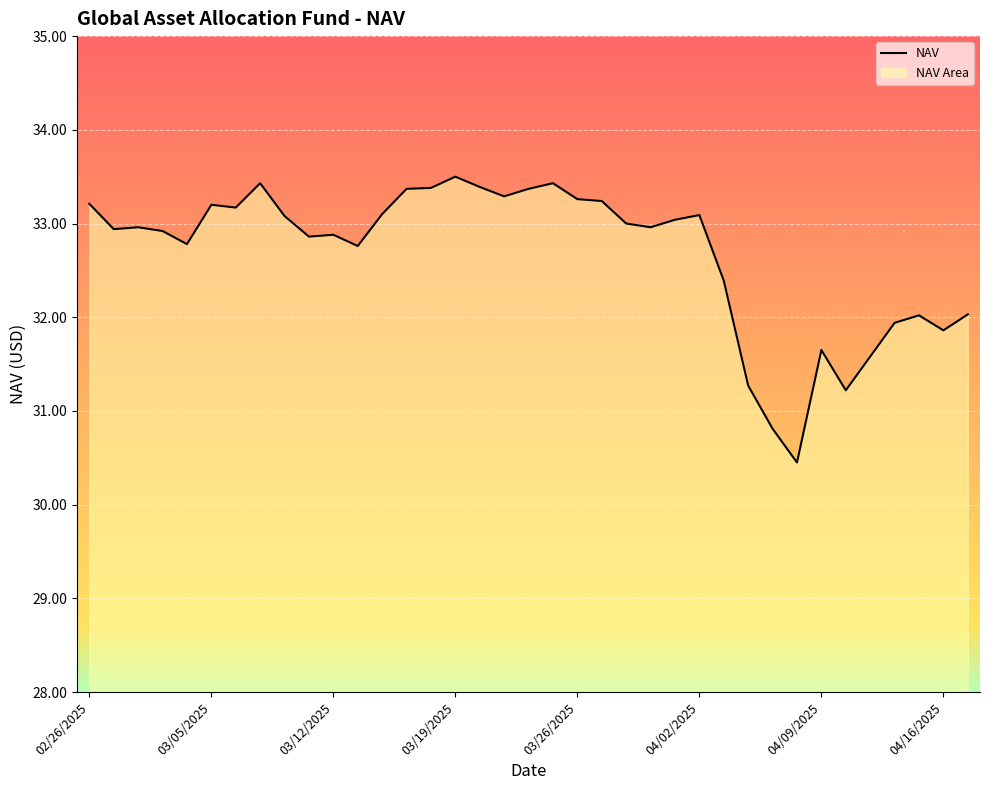

What is the maximum value shown in the chart?

33.5